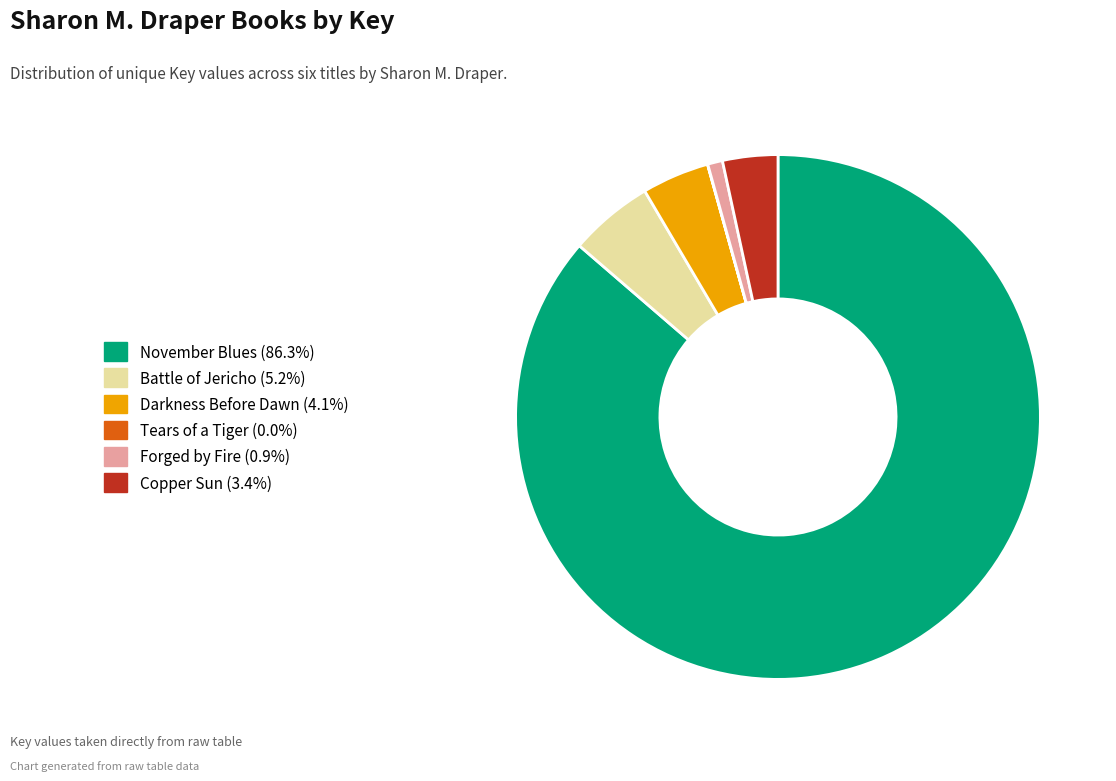

Is there a majority slice in this chart?

Yes